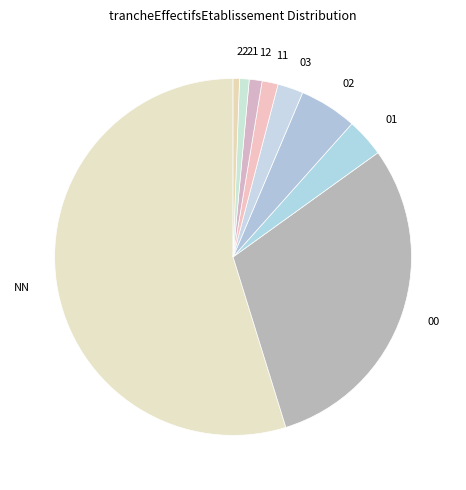

Between 12 and NN, which is larger?

NN